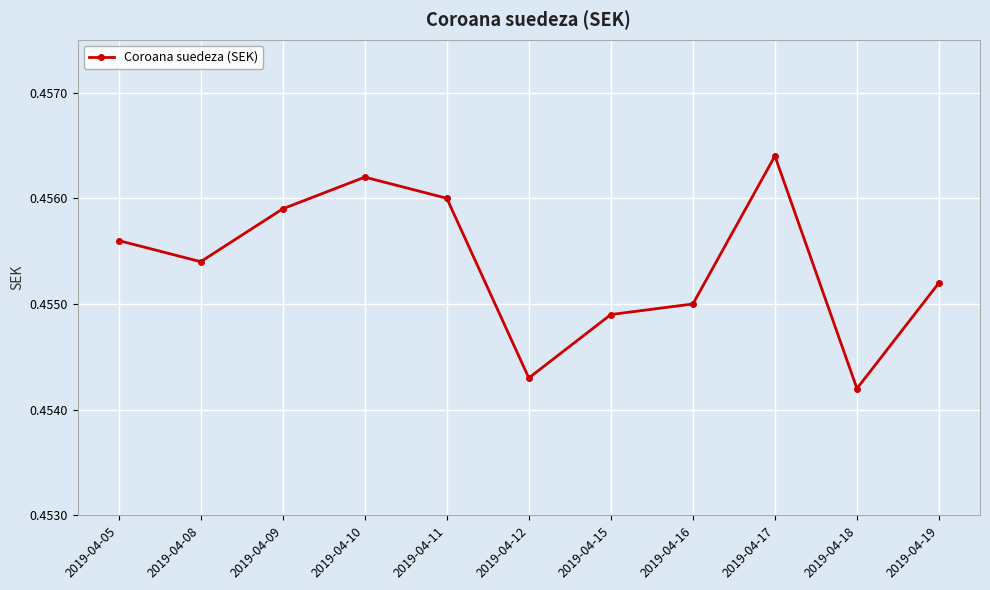

Which category has the highest value across all series?

2019-04-17